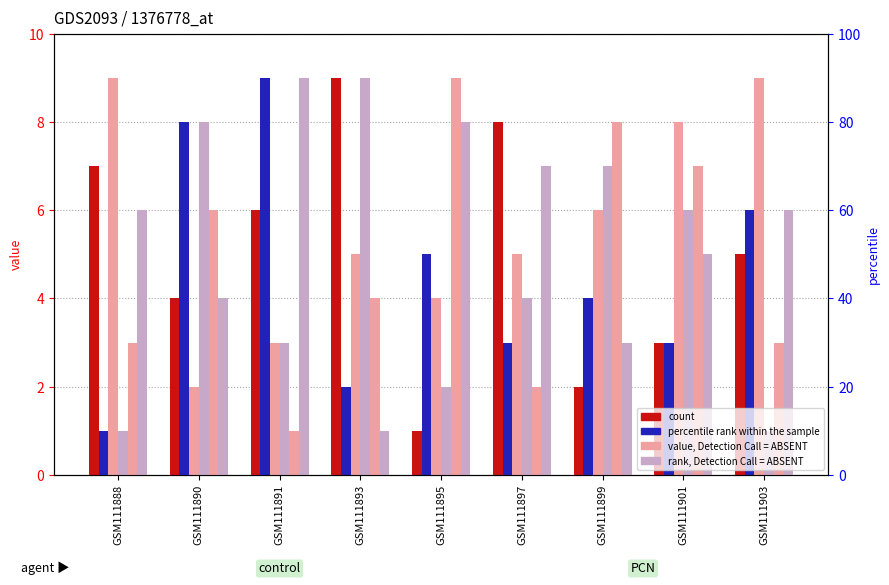

True or false: value, Detection Call = ABSENT2 has a value of 1 at GSM111888.

False